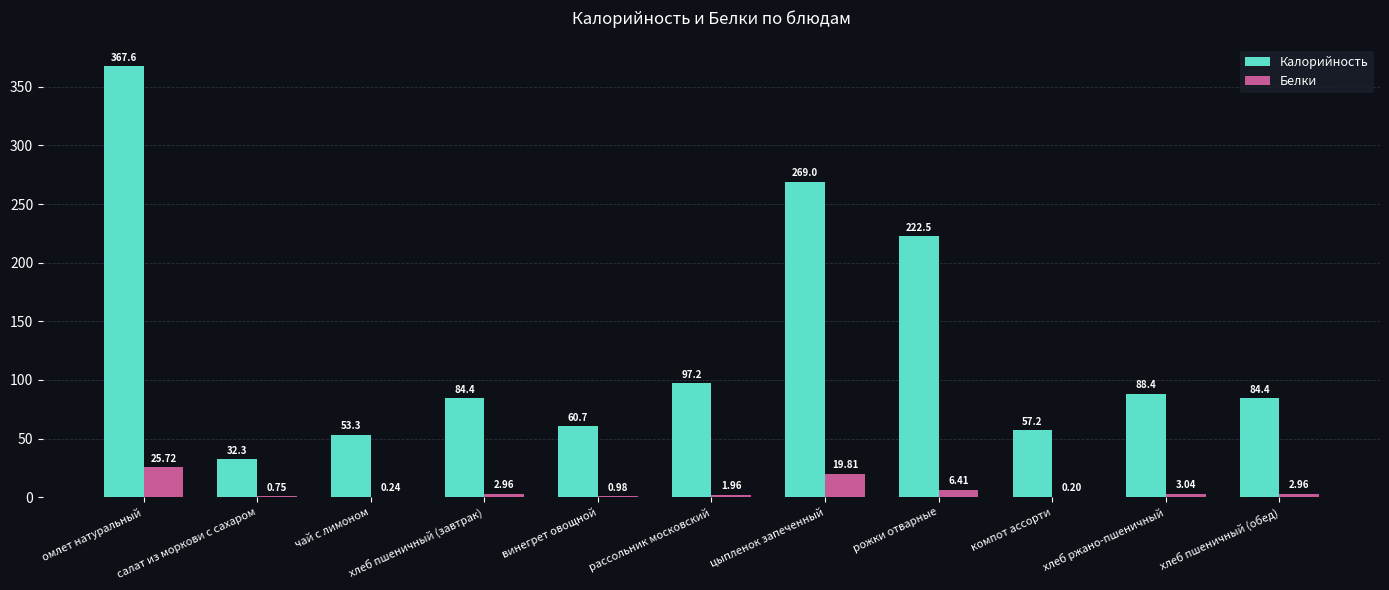

Is the value of Калорийность at цыпленок запеченный greater than the value of Белки at рассольник московский?

Yes